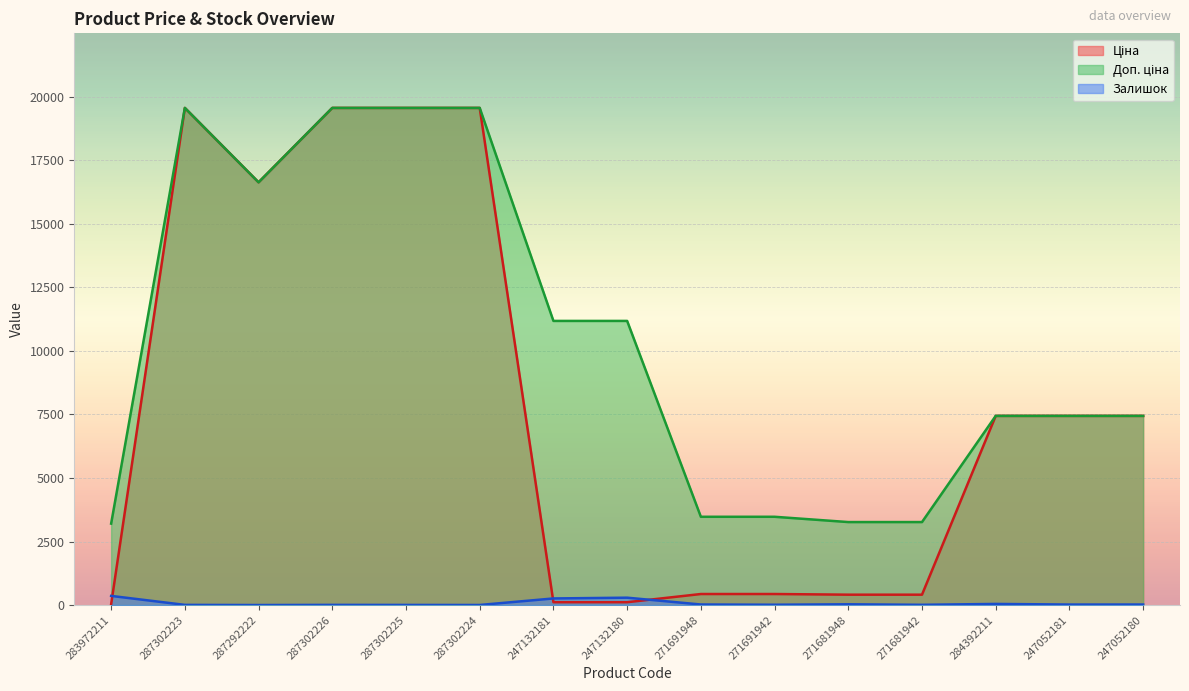

List the series in order of their peak value, lowest first.

Залишок, Ціна, Доп. ціна